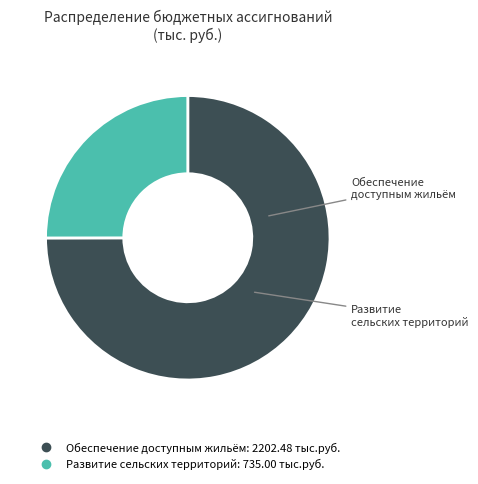

Which has a higher value, Развитие сельских территорий or Обеспечение доступным жильём?

Обеспечение доступным жильём